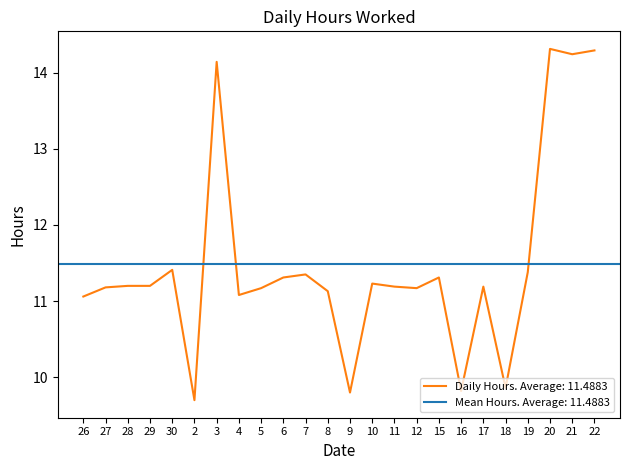

What is the ratio of the value at 19 to the value at 26?

1.0